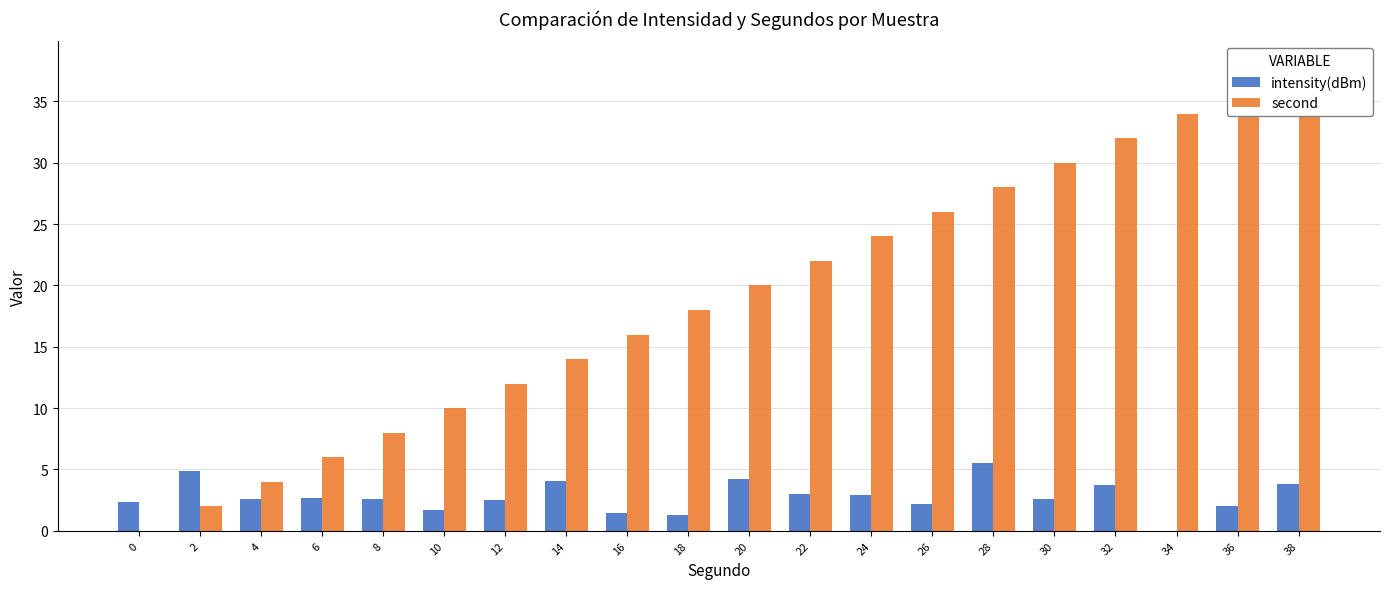

Reading right to left, transcribe all the data shown in this chart.

intensity(dBm): 38=3.8	36=2.0	34=0.0	32=3.7	30=2.6	28=5.5	26=2.2	24=2.9	22=3.0	20=4.3	18=1.3	16=1.4	14=4.1	12=2.5	10=1.7	8=2.6	6=2.7	4=2.6	2=4.9	0=2.4
second: 38=38.0	36=36.0	34=34.0	32=32.0	30=30.0	28=28.0	26=26.0	24=24.0	22=22.0	20=20.0	18=18.0	16=16.0	14=14.0	12=12.0	10=10.0	8=8.0	6=6.0	4=4.0	2=2.0	0=0.0